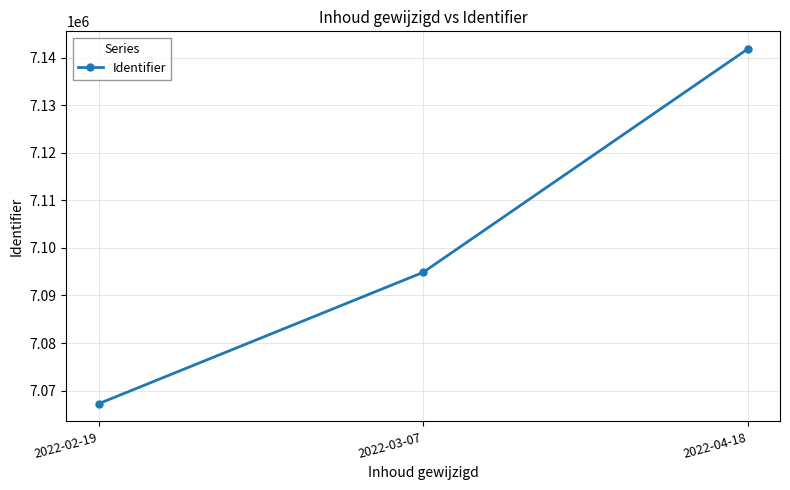

How many data points does each series have?

3